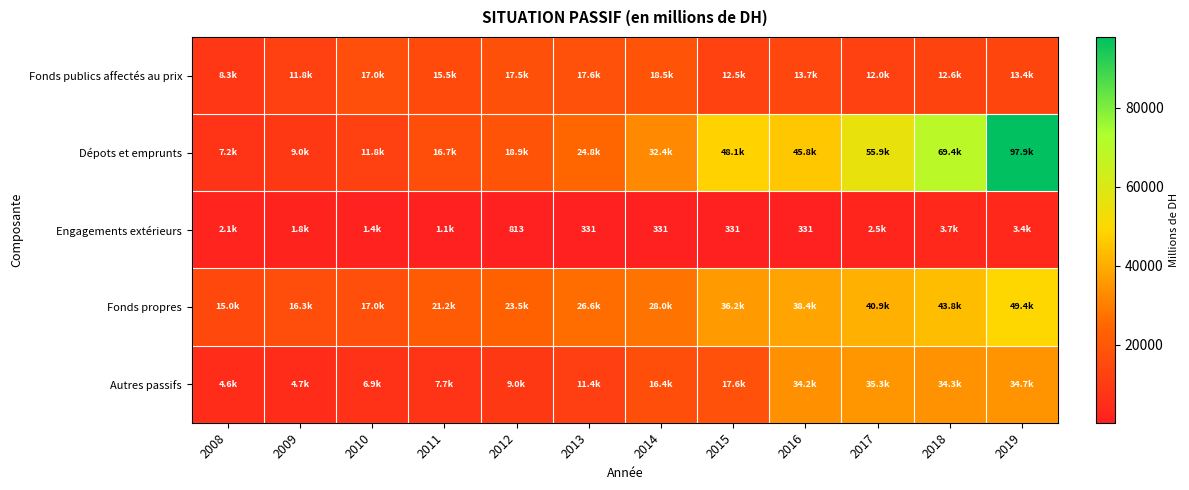

The value of Engagements extérieurs at 2013 is 331.0. True or false?

True